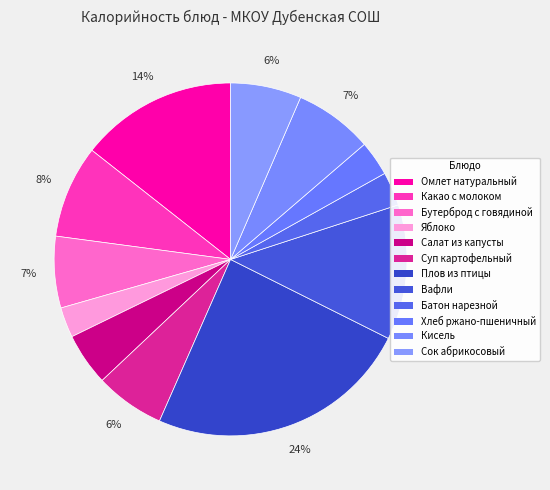

Do Плов из птицы and Салат из капусты together represent more than half of the pie?

No